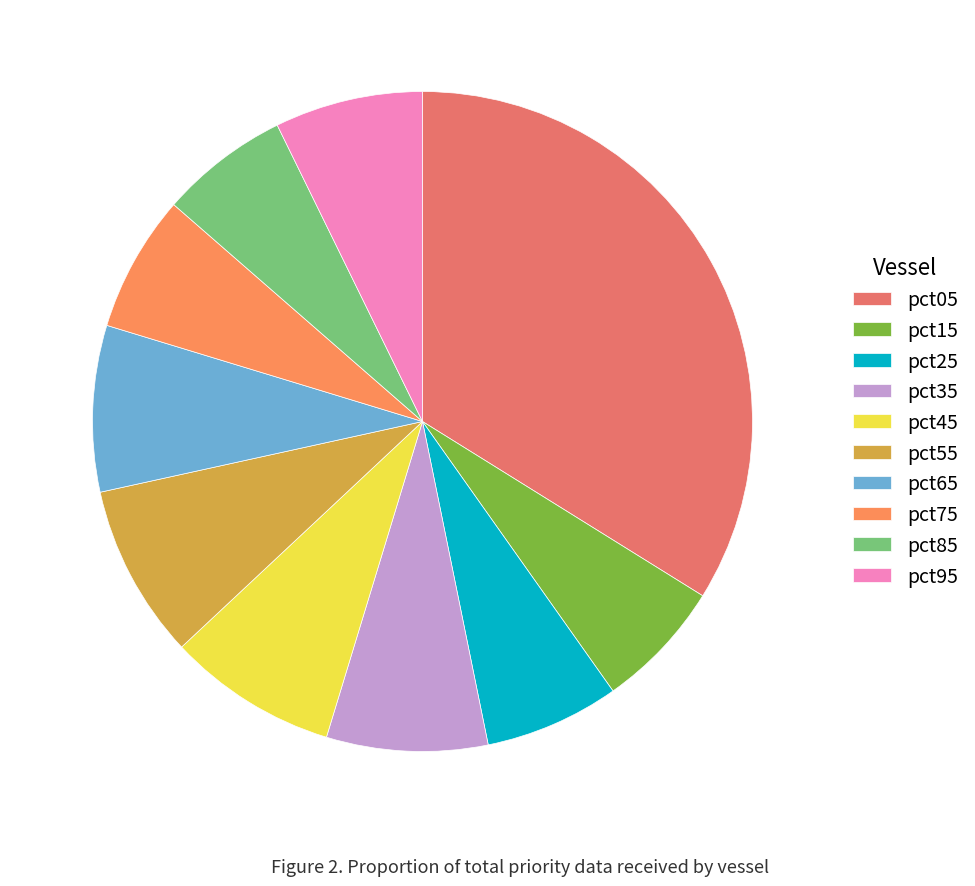

Combined, do pct25 and pct35 account for over 50%?

No